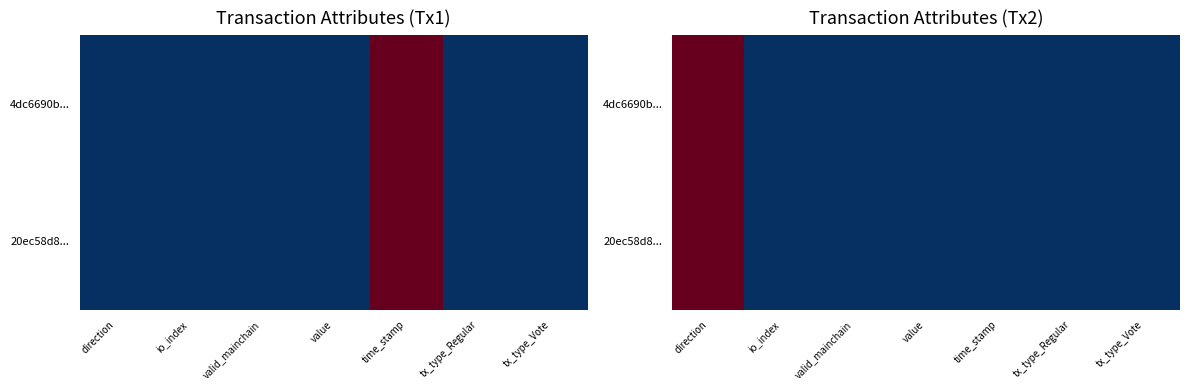

At valid_mainchain, list the series in order from smallest to largest.

4dc6690b..., 20ec58d8...